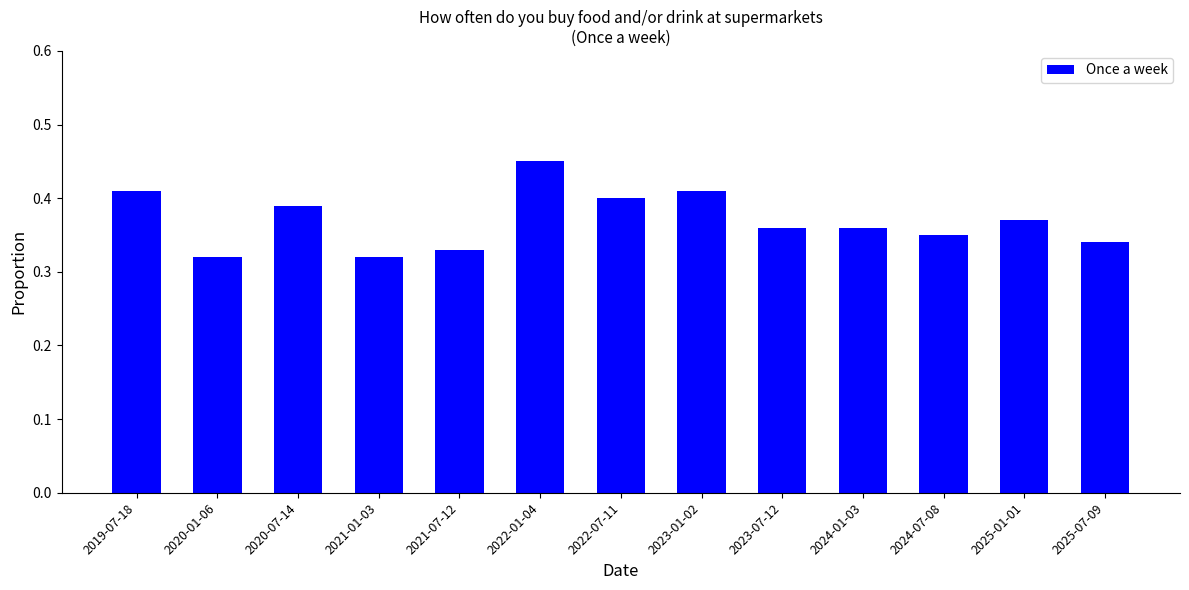

The value at 2025-01-01 is 0.5. True or false?

False